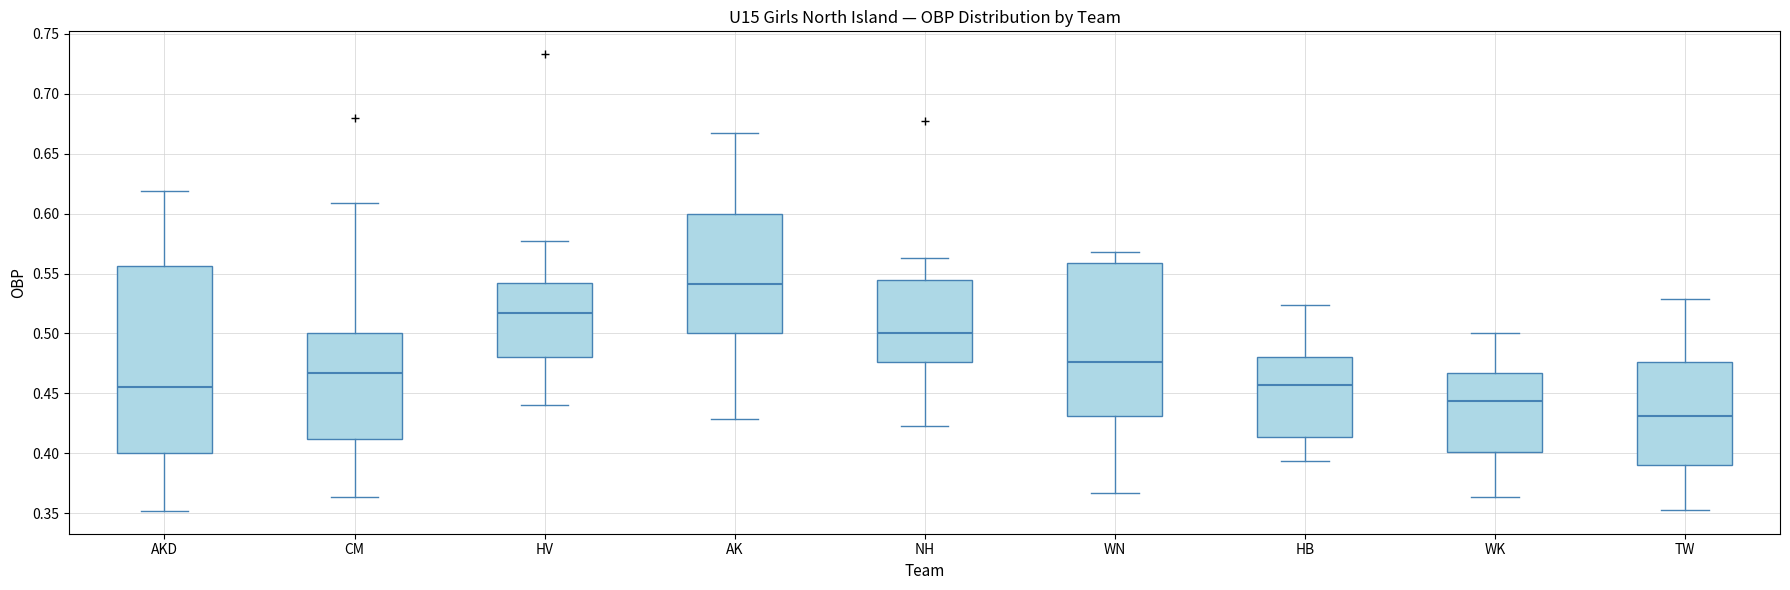

Where is the upper edge of the box for HV on the y-axis? The values are not printed on the chart, so give them approximately, as read against the axis.

0.540